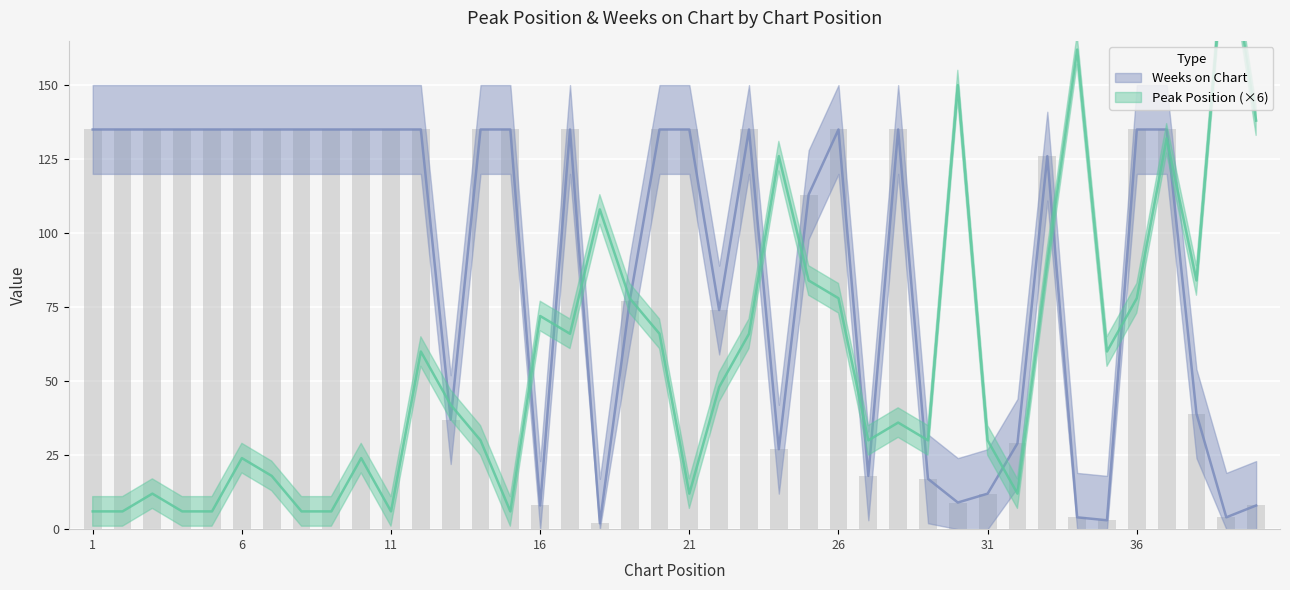

Which series has the largest range (max minus min)?

Peak Position